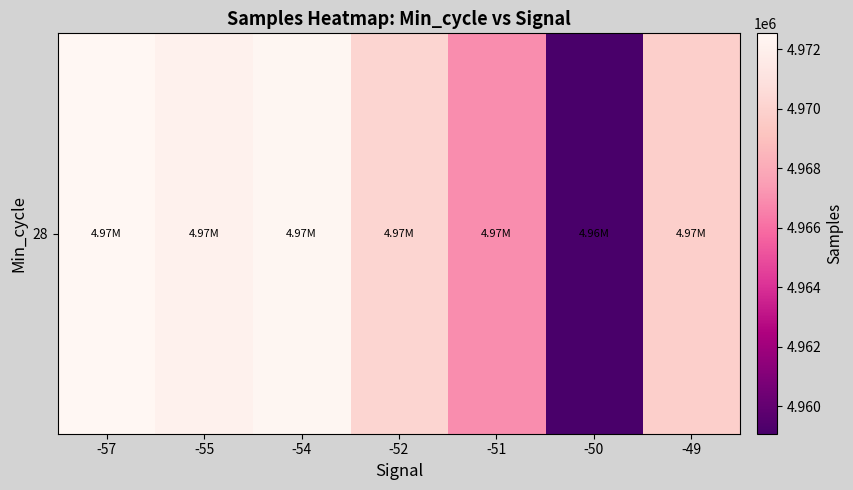

What is the minimum value shown in the chart?

4959069.3